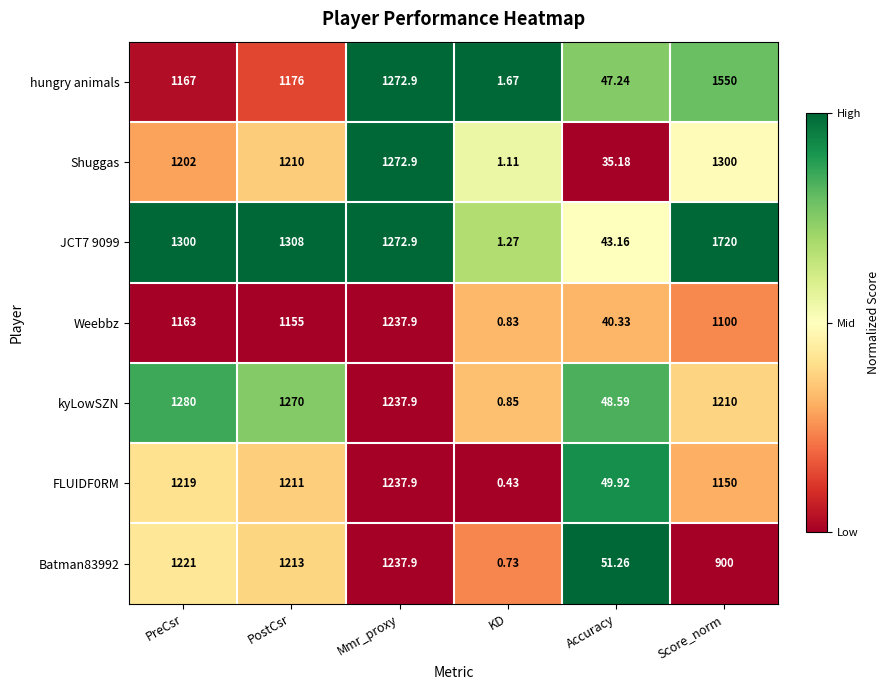

Is the value of Weebbz at PostCsr greater than the value of Batman83992 at Mmr_proxy?

No